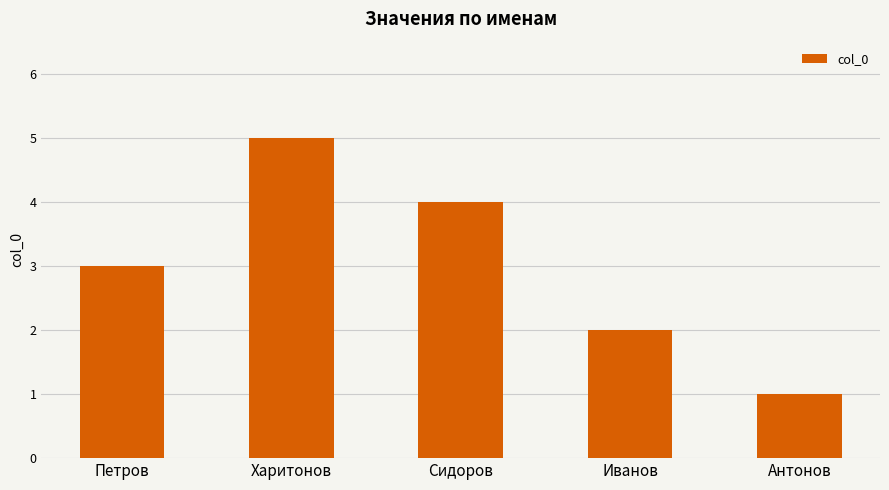

What is the average value?

3